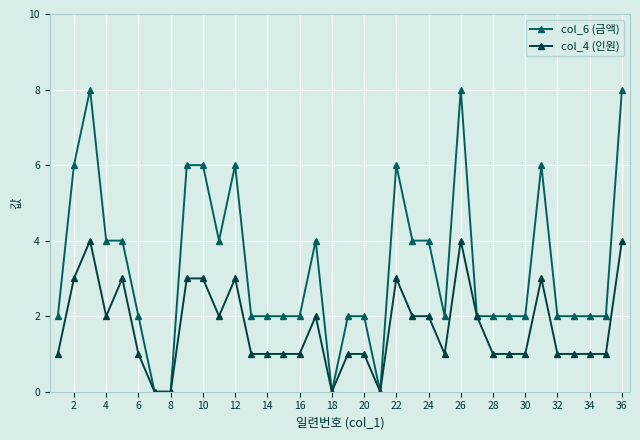

At how many categories does at least one series exceed 3?

15